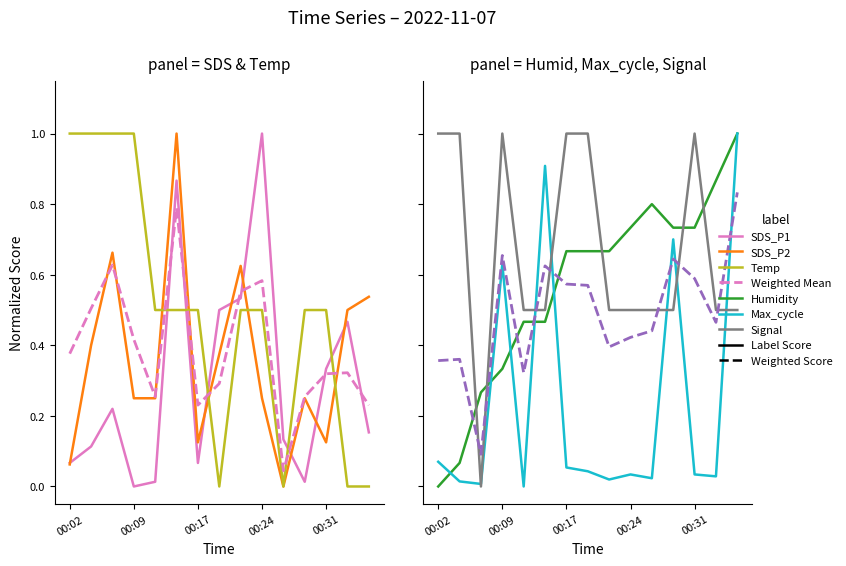

True or false: Signal has more than 2 points higher than both neighbors.

False